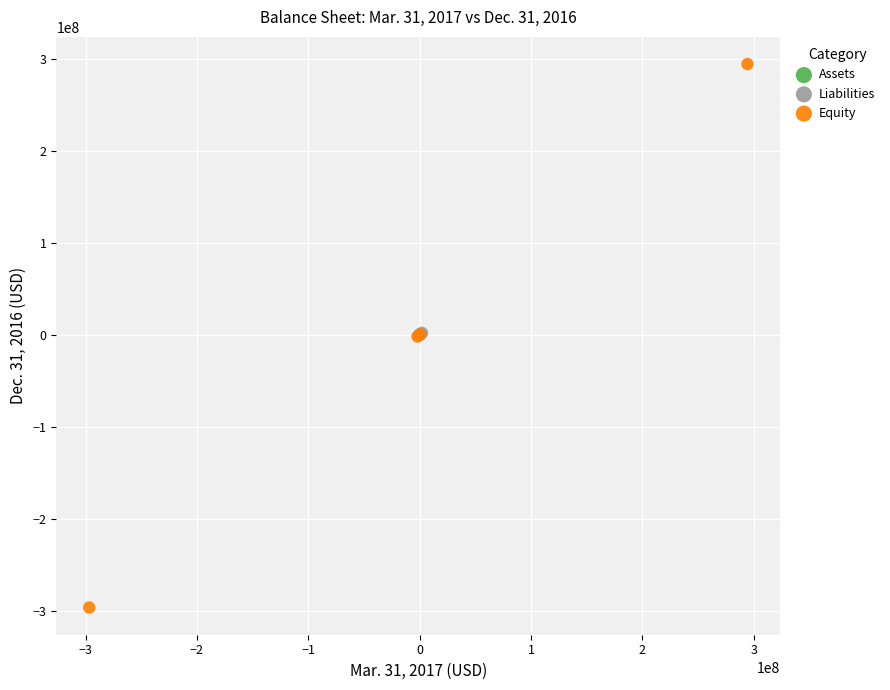

Which series has the largest Y range (max minus min)?

Equity